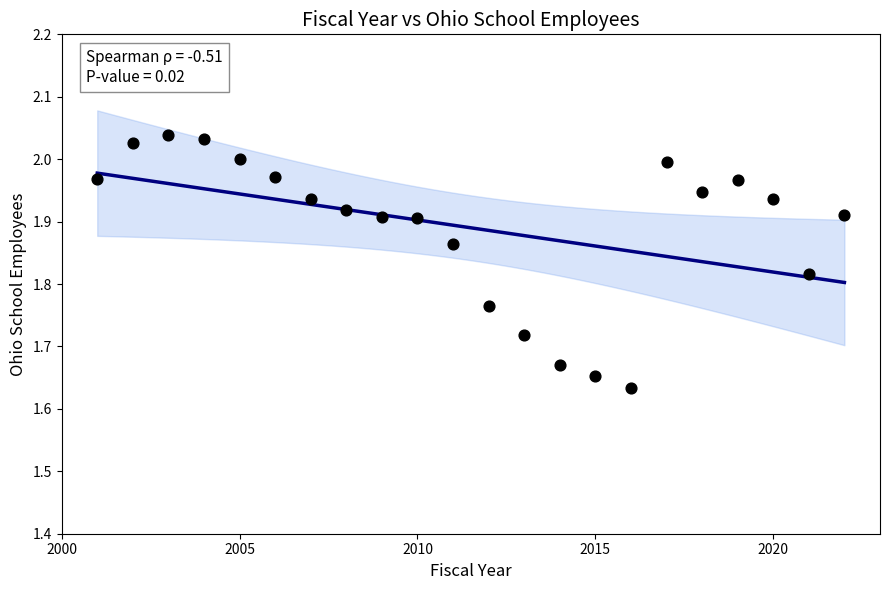

What is the range of X values (max minus min)?

21.0